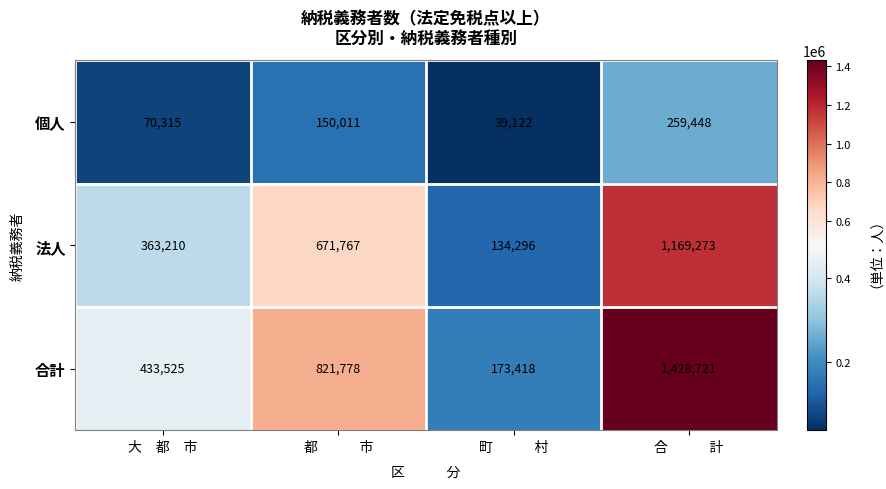

At which label is 合計 closest to 801069?

都　　　市